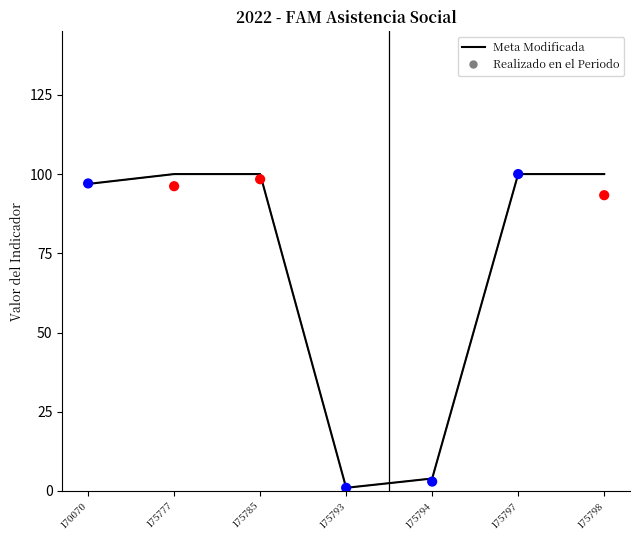

Is the value of Realizado en el Periodo at 175794 greater than the value of Meta Modificada at 170070?

No